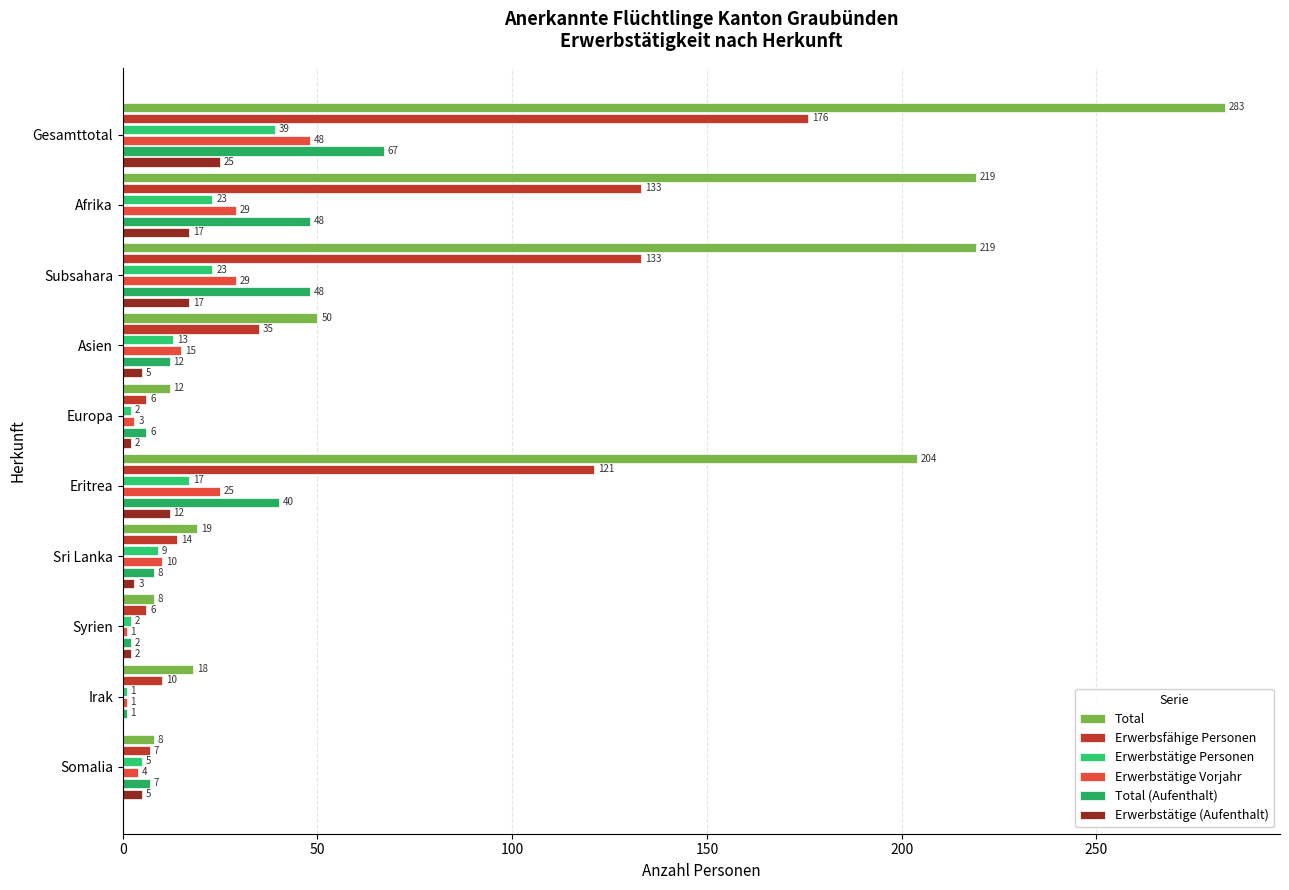

How many distinct data groups are displayed?

6